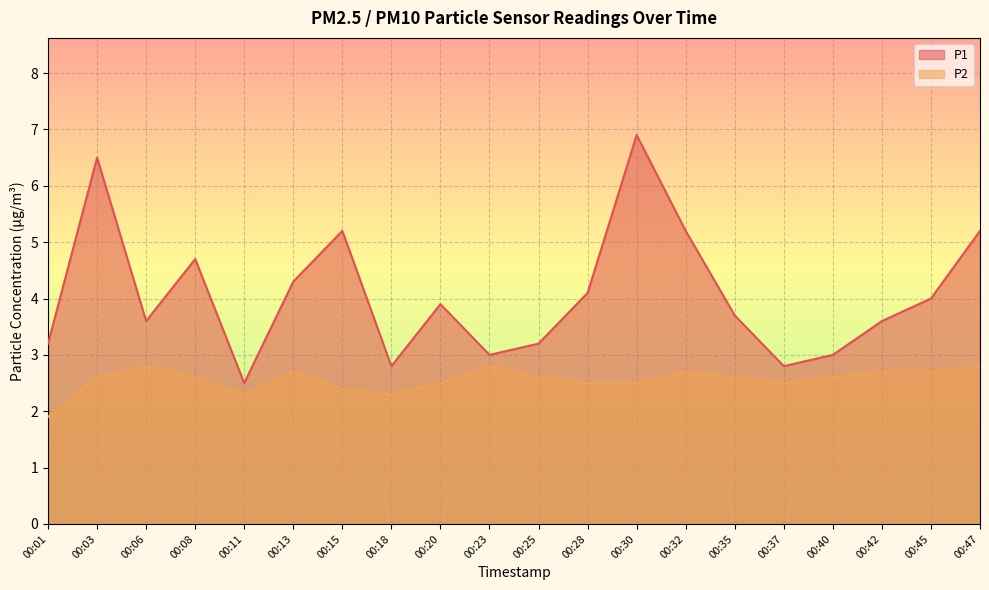

Reading left to right, what are all the values shown in this chart?

P1: 00:01=3.2	00:03=6.5	00:06=3.6	00:08=4.7	00:11=2.5	00:13=4.3	00:15=5.2	00:18=2.8	00:20=3.9	00:23=3.0	00:25=3.2	00:28=4.1	00:30=6.9	00:32=5.2	00:35=3.7	00:37=2.8	00:40=3.0	00:42=3.6	00:45=4.0	00:47=5.2
P2: 00:01=1.9	00:03=2.6	00:06=2.8	00:08=2.6	00:11=2.3	00:13=2.7	00:15=2.4	00:18=2.3	00:20=2.5	00:23=2.8	00:25=2.6	00:28=2.5	00:30=2.5	00:32=2.7	00:35=2.6	00:37=2.5	00:40=2.6	00:42=2.7	00:45=2.7	00:47=2.8